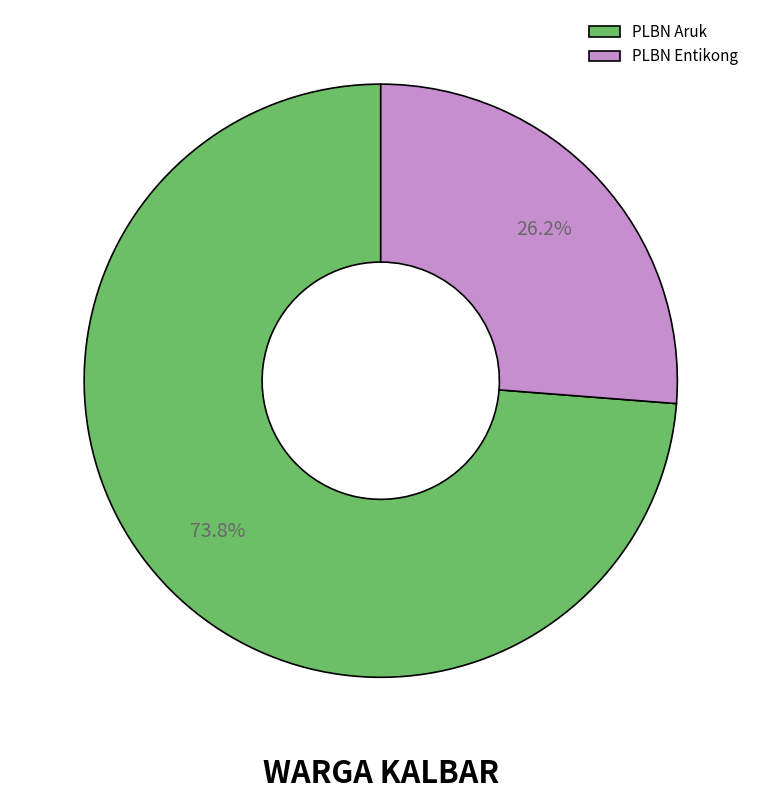

How many slices are in this pie chart?

2